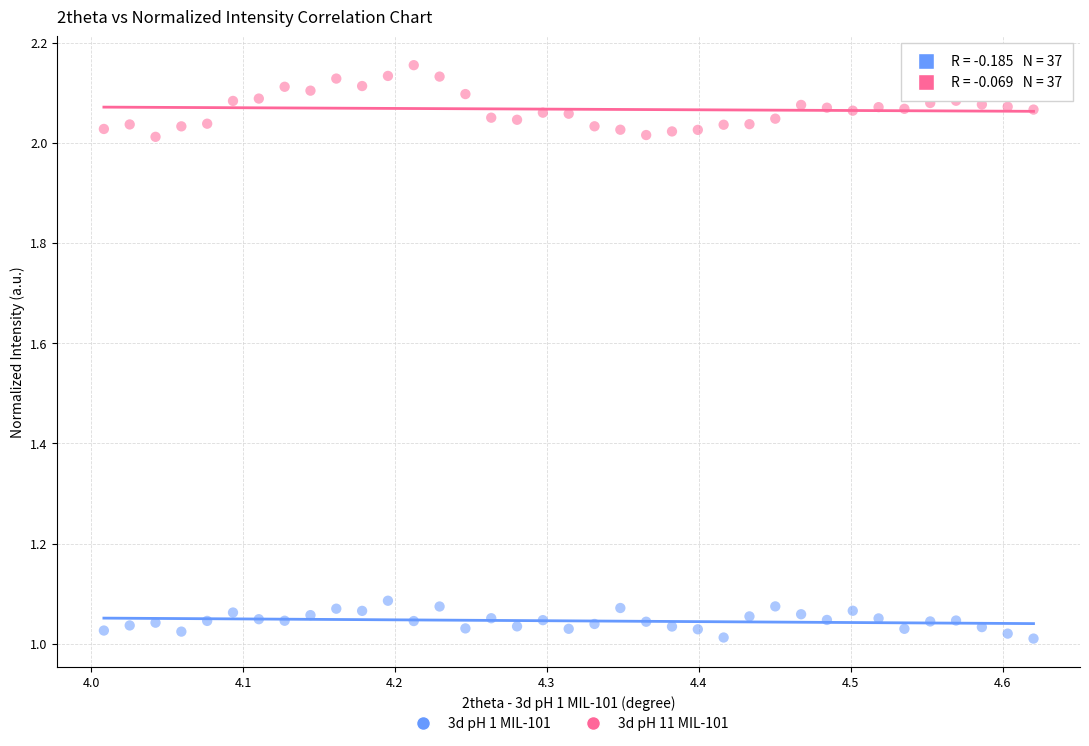

Which series contains the highest Y value?

3d pH 11 MIL-101